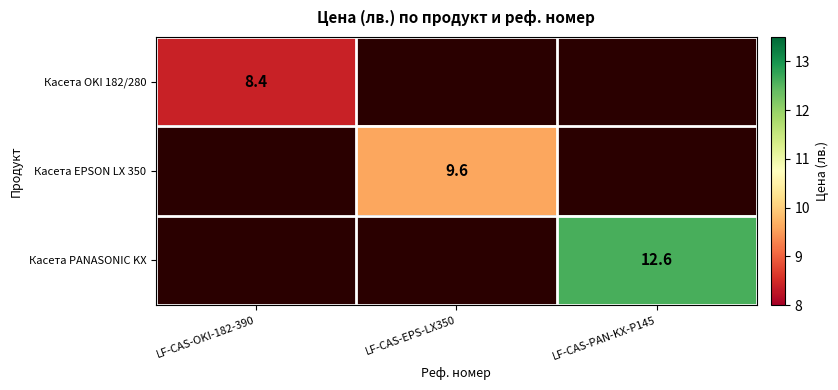

The value of Касета OKI 182/280 at LF-CAS-OKI-182-390 is 8.4. True or false?

True